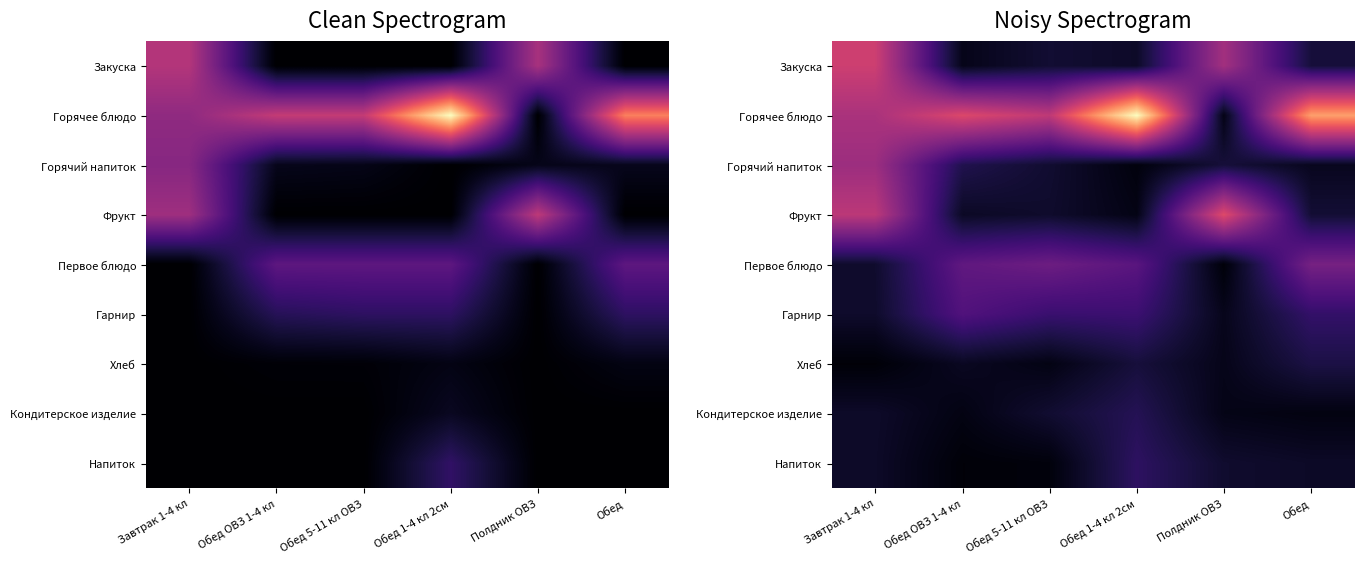

Which has a higher value, Обед ОВЗ 1-4 кл or Обед 1-4 кл 2см?

Обед 1-4 кл 2см